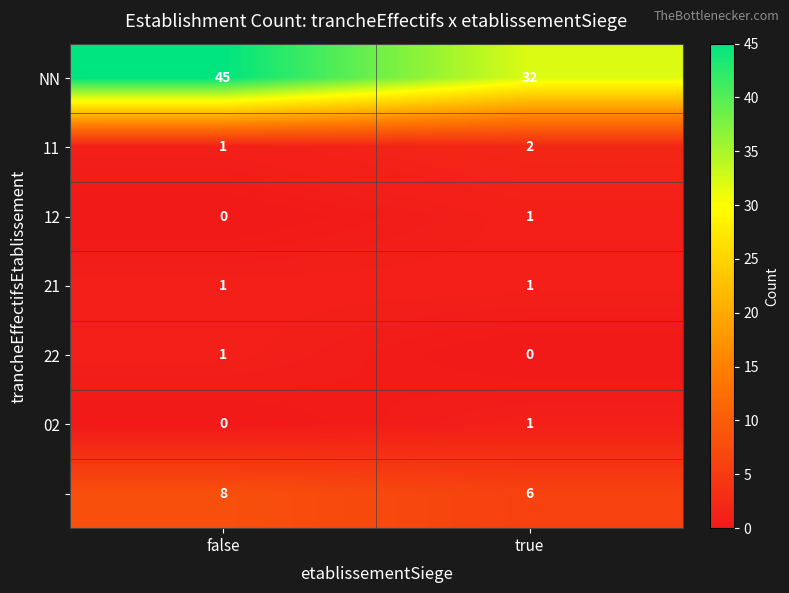

At which category does the chart reach its peak across all series?

false